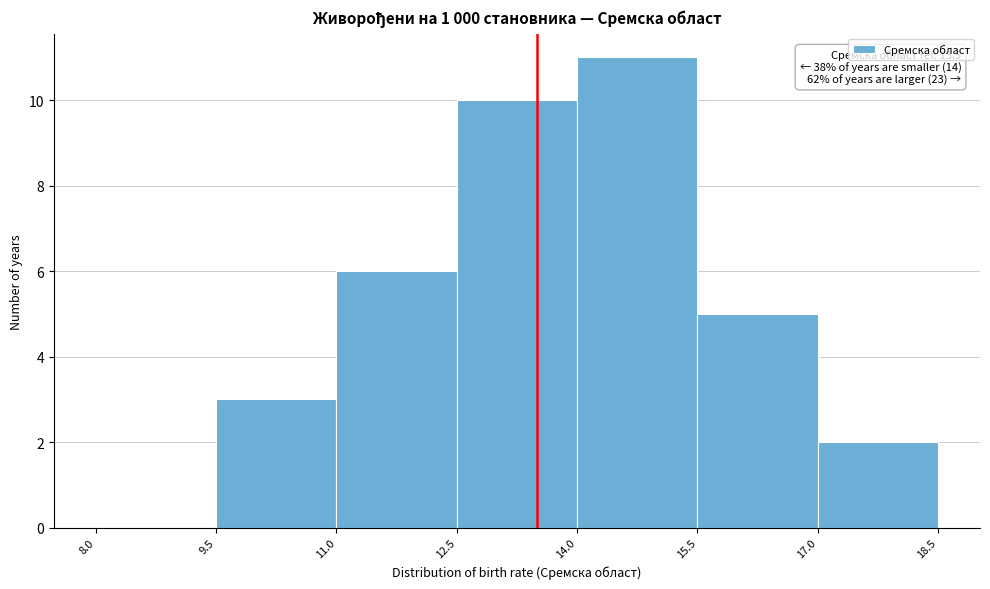

Over which range of the x-axis is the bar tallest?

14.0 to 15.5